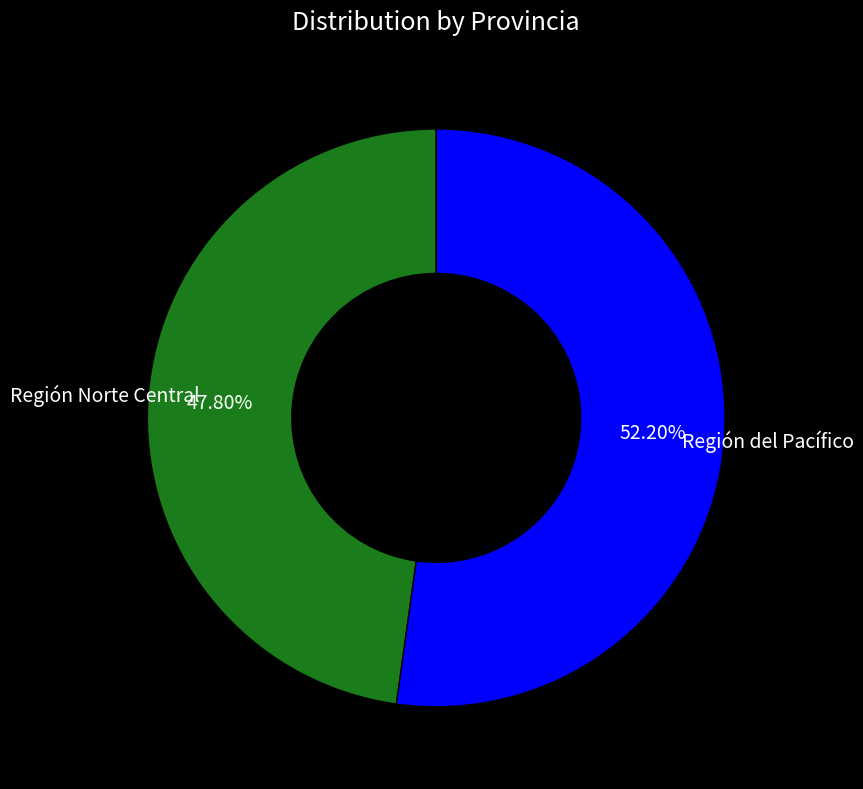

What percentage is the Región del Pacífico slice, to the nearest percent?

52%